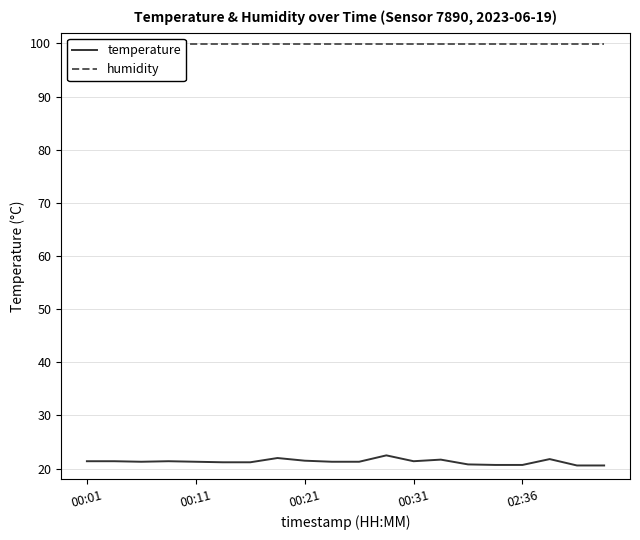

Which category has the highest value across all series?

00:01